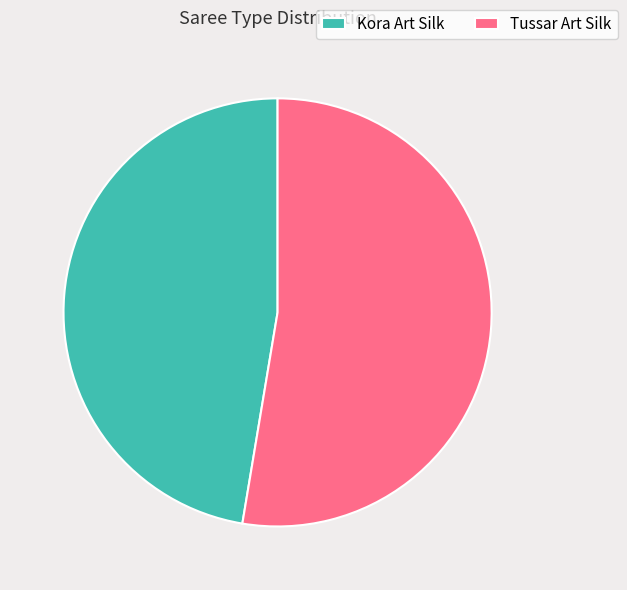

Count the number of slices in the pie.

2